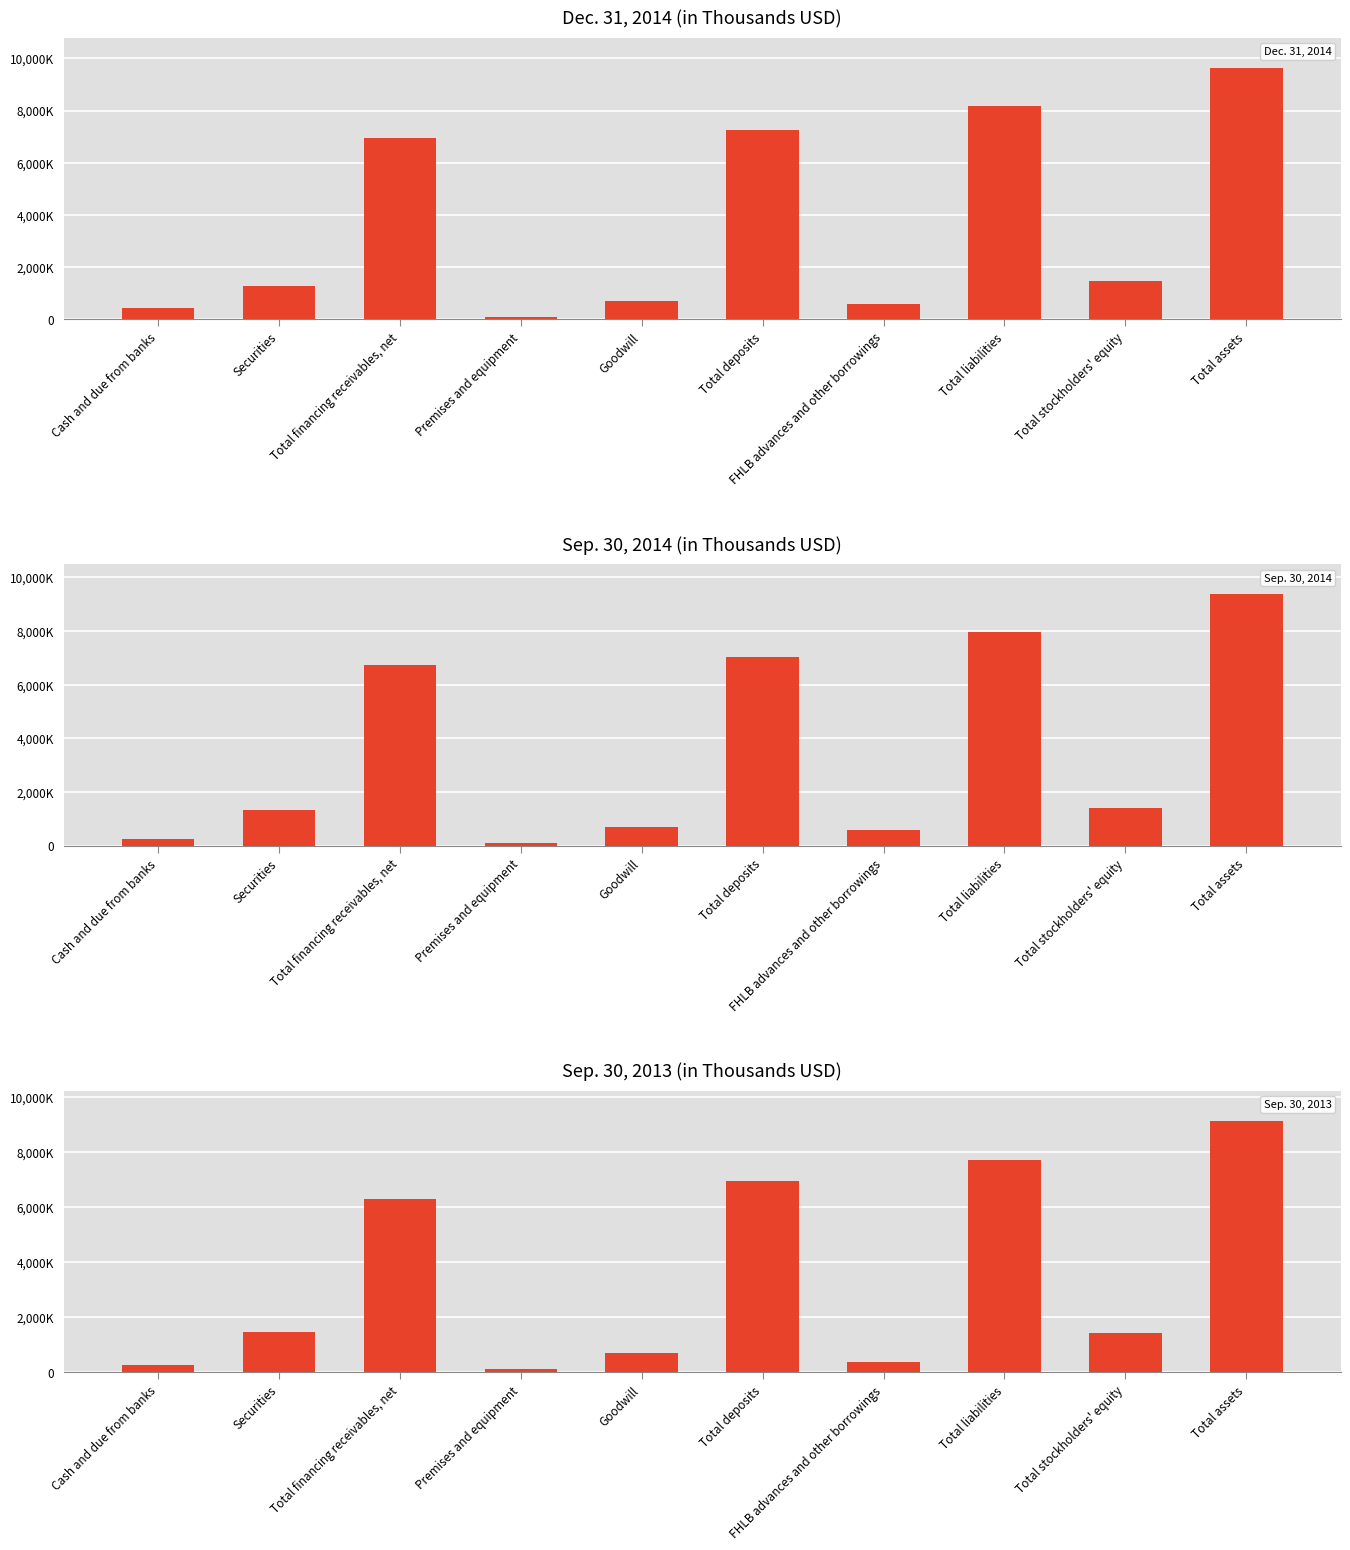

What is the difference between the maximum and minimum values in the Sep. 30, 2014 series?

9267722